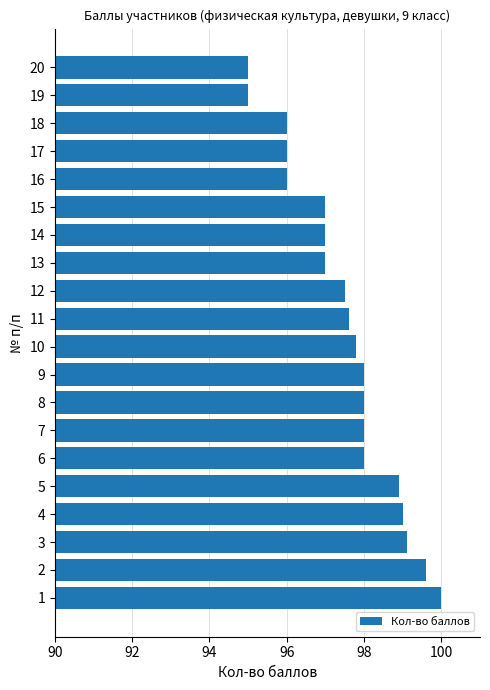

What is the sum of the values at 18 and 1?

196.0